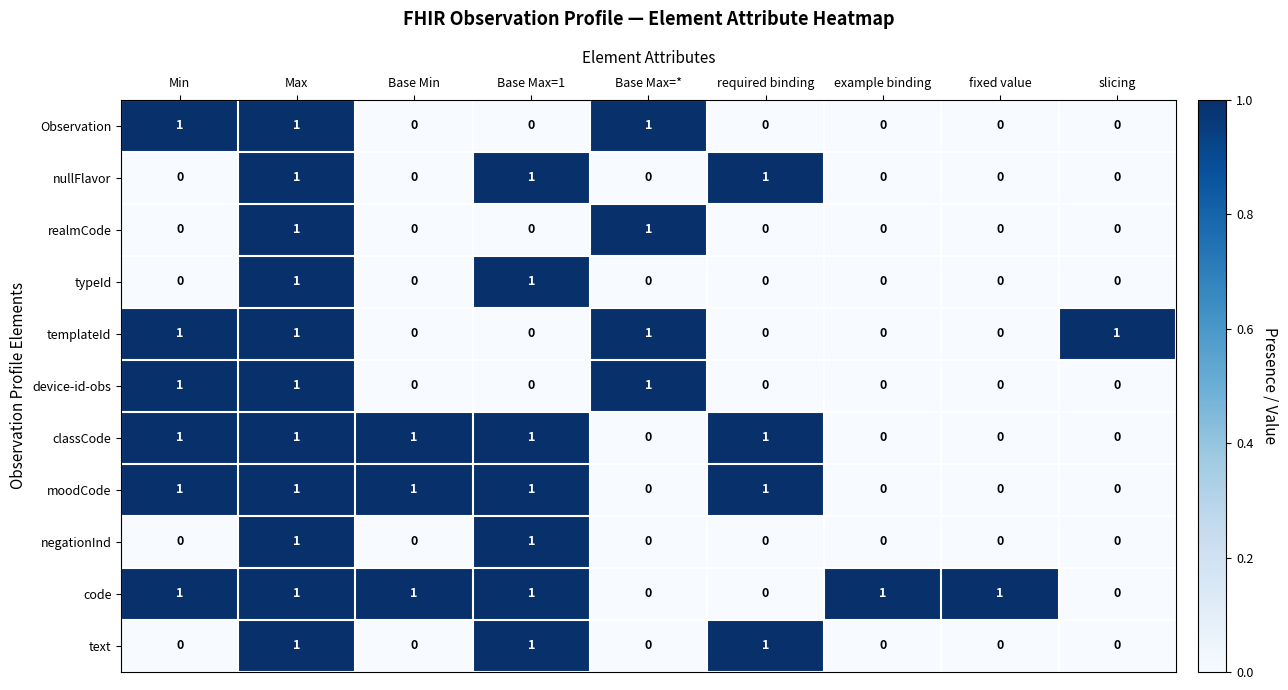

What is the spread (max minus min) of values at Base Max=*?

1